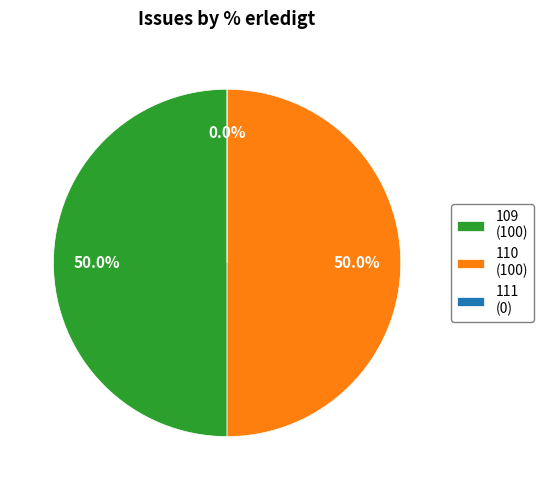

Is it true that 110 is 50% of the pie?

True